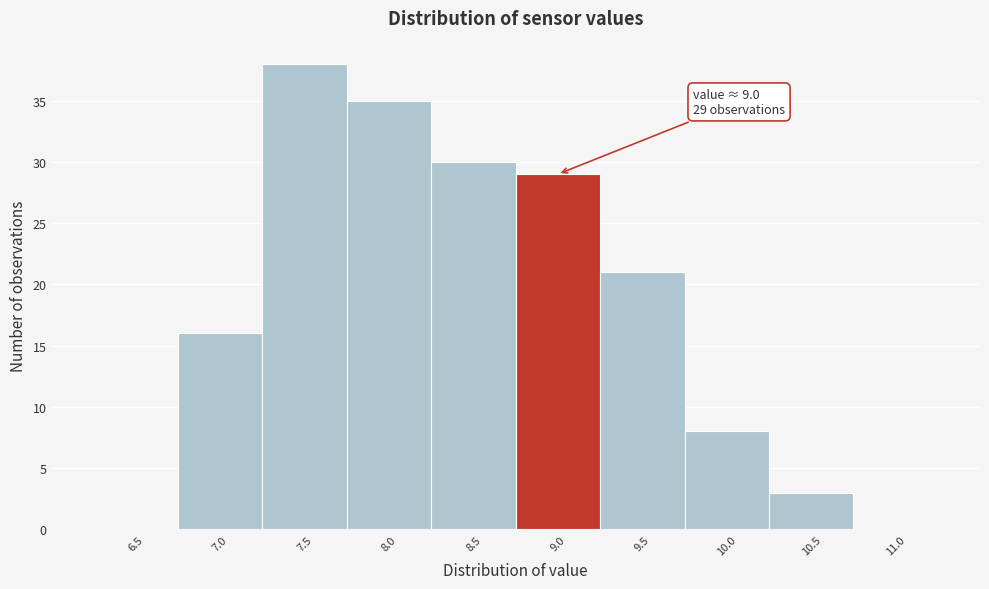

Reading right to left, extract all data points from this chart.

11.0=0	10.5=3	10.0=8	9.5=21	9.0=29	8.5=30	8.0=35	7.5=38	7.0=16	6.5=0